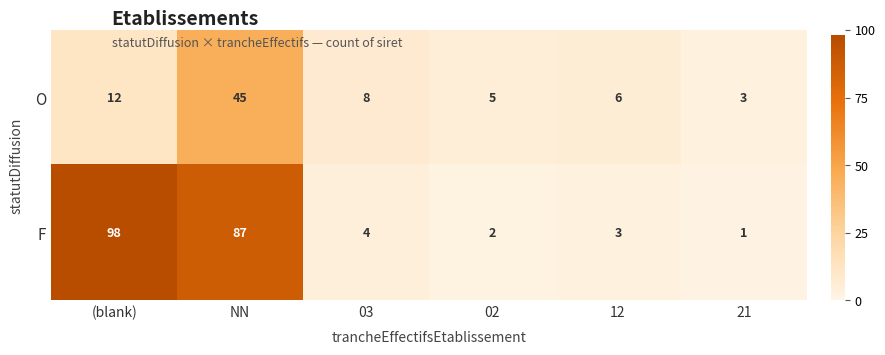

Which series has the widest spread of values?

F